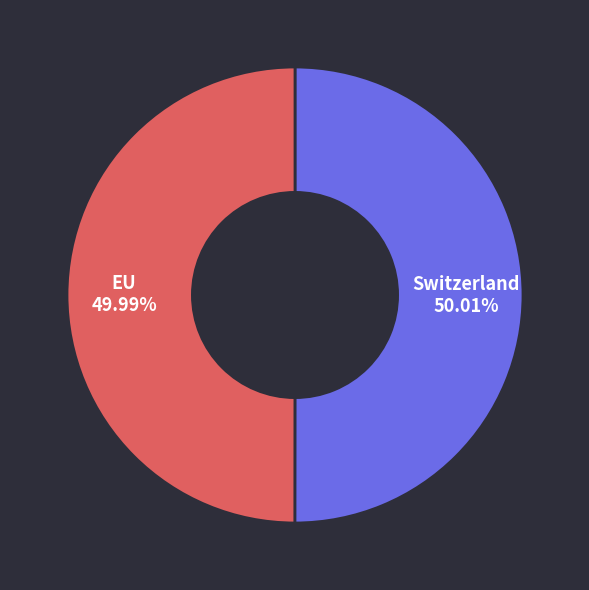

Approximately how many times larger is the value at Switzerland compared to EU?

1.0